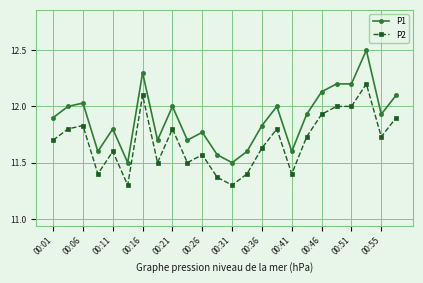

Which series has the largest total across all categories?

P1